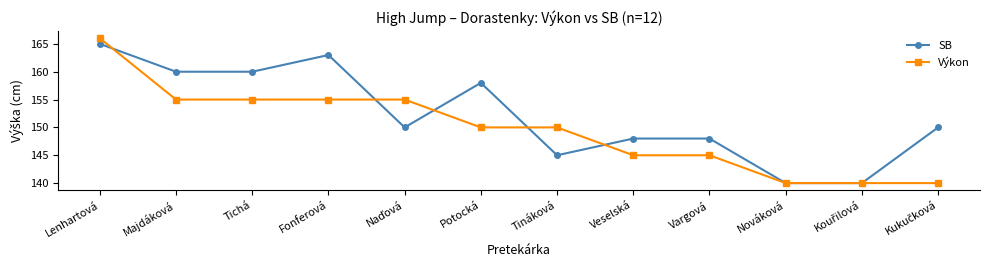

What is the difference between the second highest and second lowest values in the SB series?

23